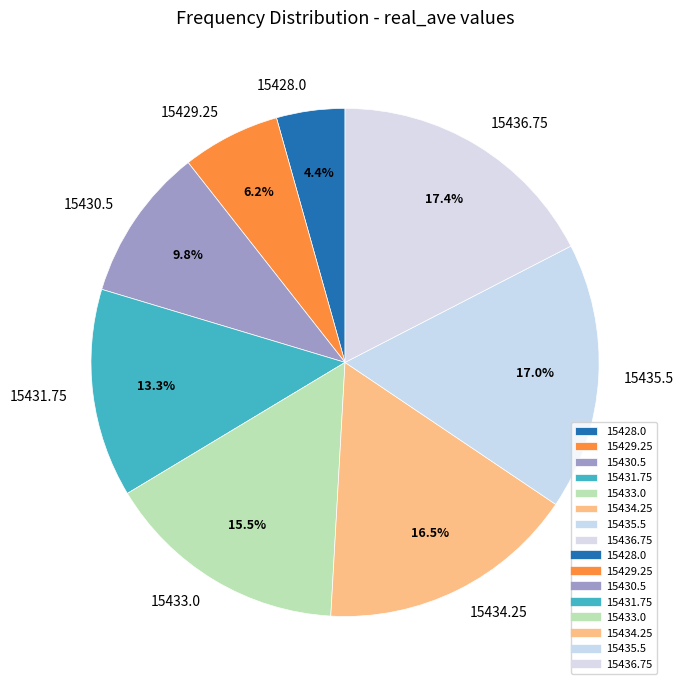

Does 15428.0 account for over 50% of the chart?

No